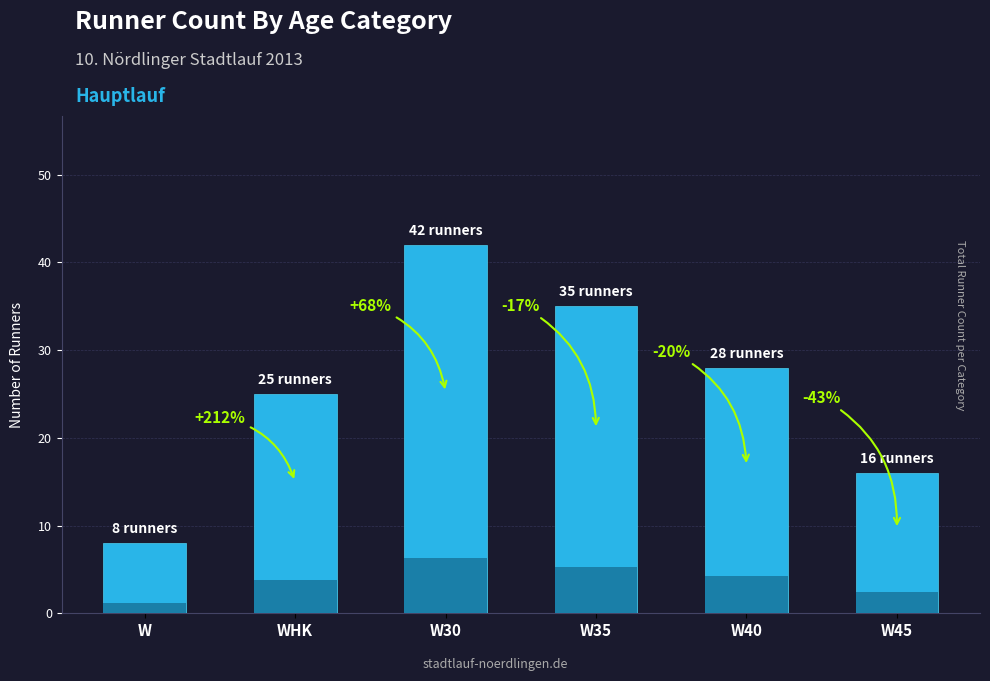

Is it true that the value at W45 is 16?

True